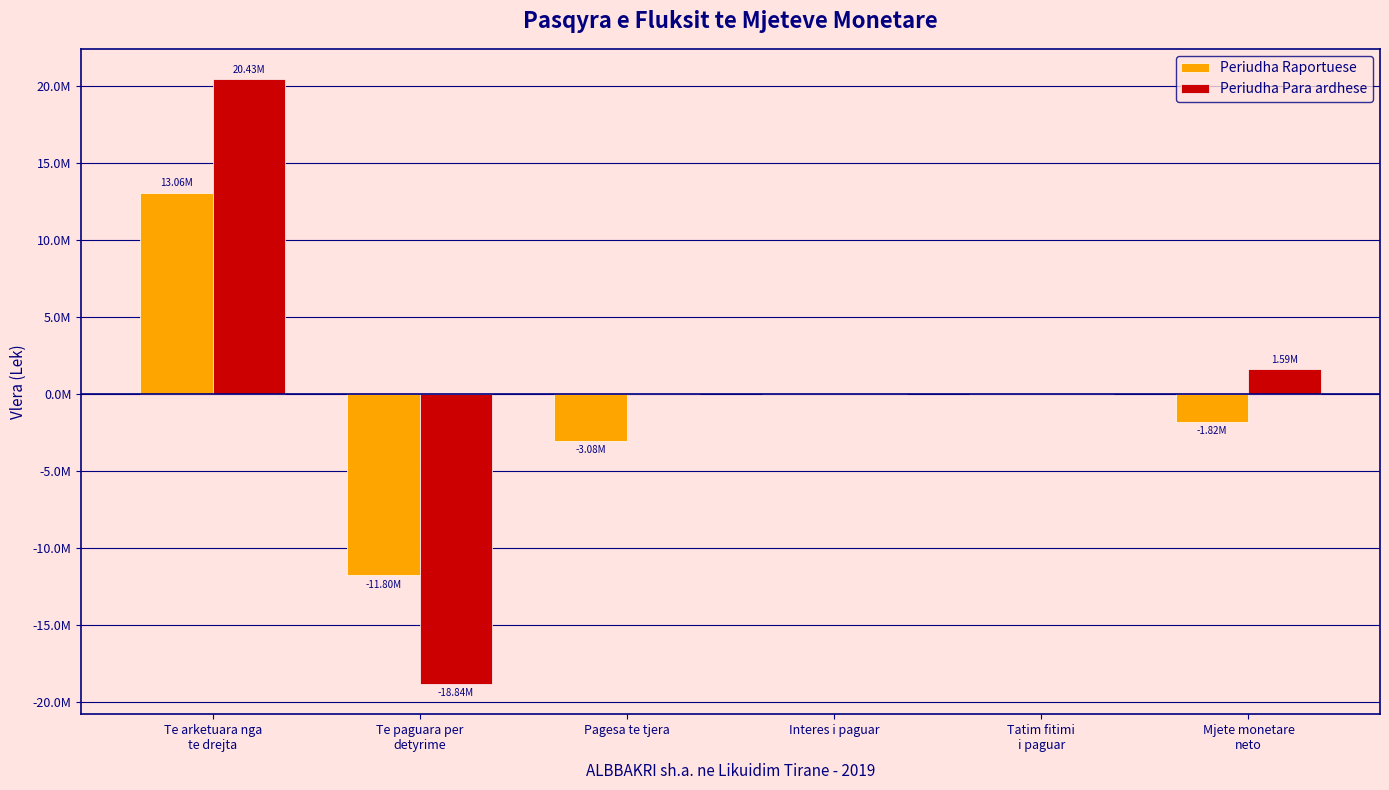

Which has a higher value, Te arketuara nga
te drejta or Interes i paguar?

Te arketuara nga
te drejta